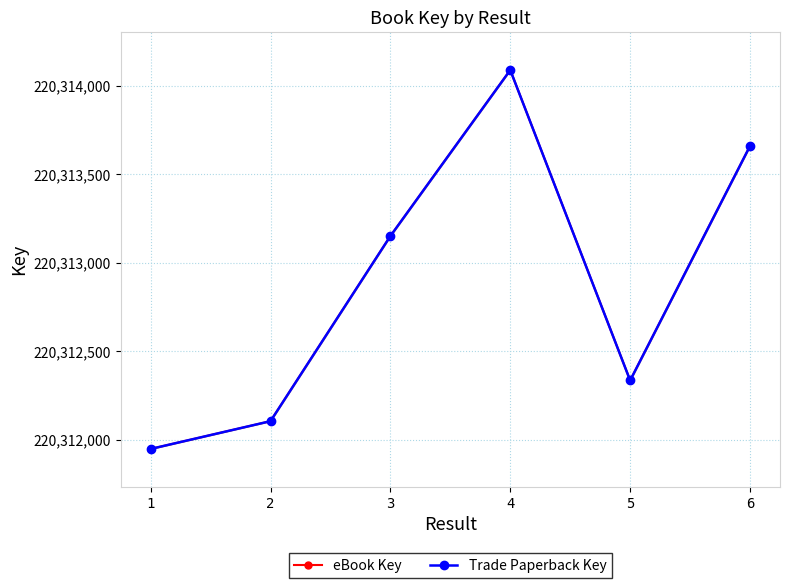

At which label is eBook Key closest to 220313018?

3